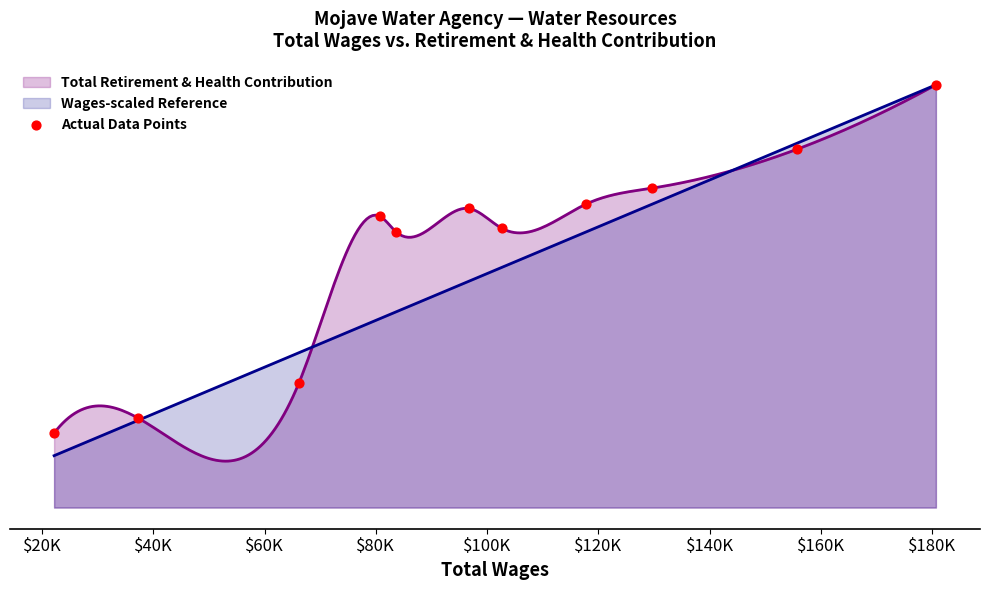

Between $180K and $140K, which is larger?

$180K